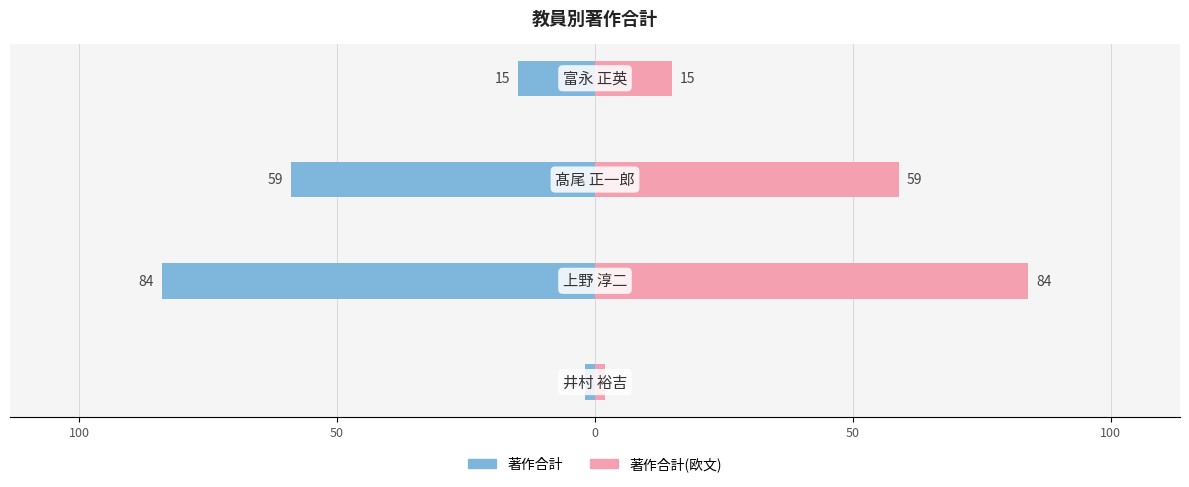

What is the value of the 著作合計(欧文) bar at the 1st from the left?

2